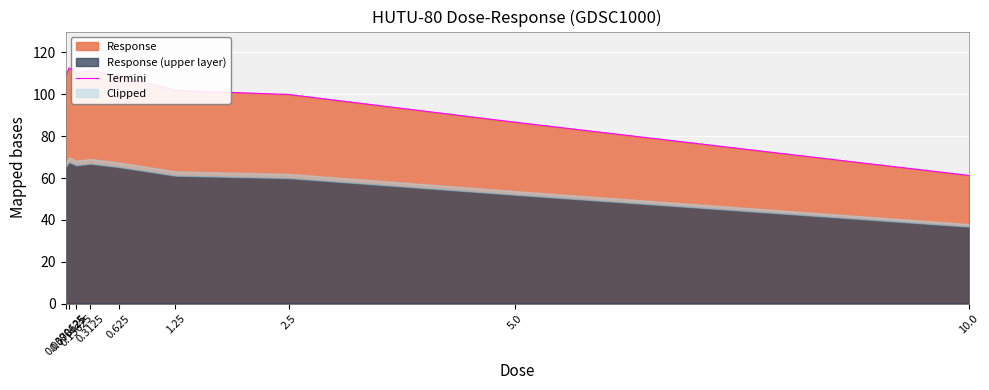

How many points are lower than both their immediate neighbors (excluding endpoints)?

1